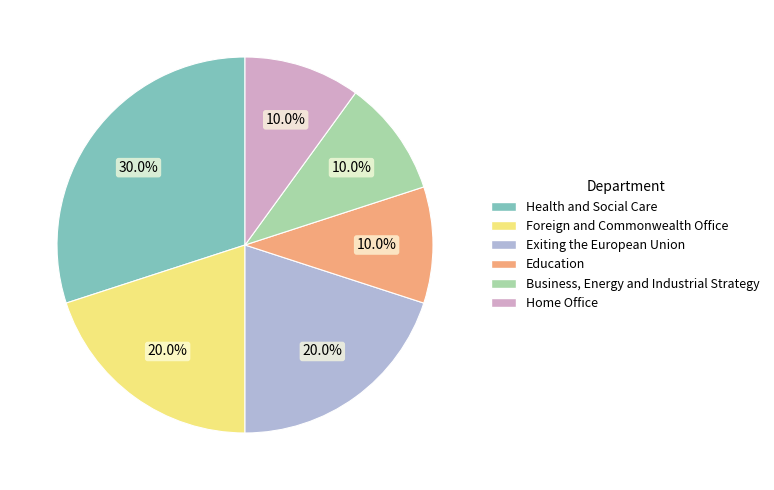

What percentage is the Business, Energy and Industrial Strategy slice, to the nearest percent?

10%